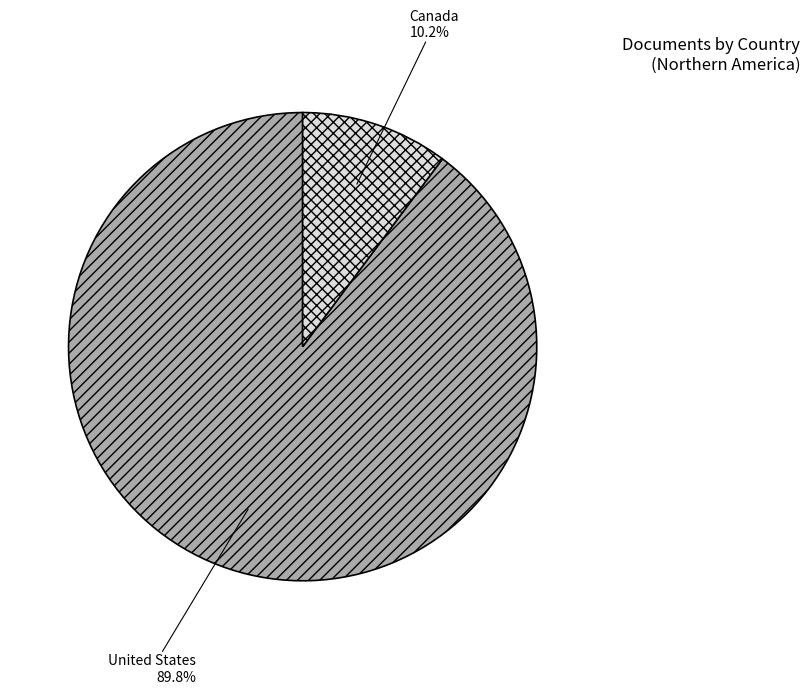

Do Canada and United States together represent more than half of the pie?

Yes